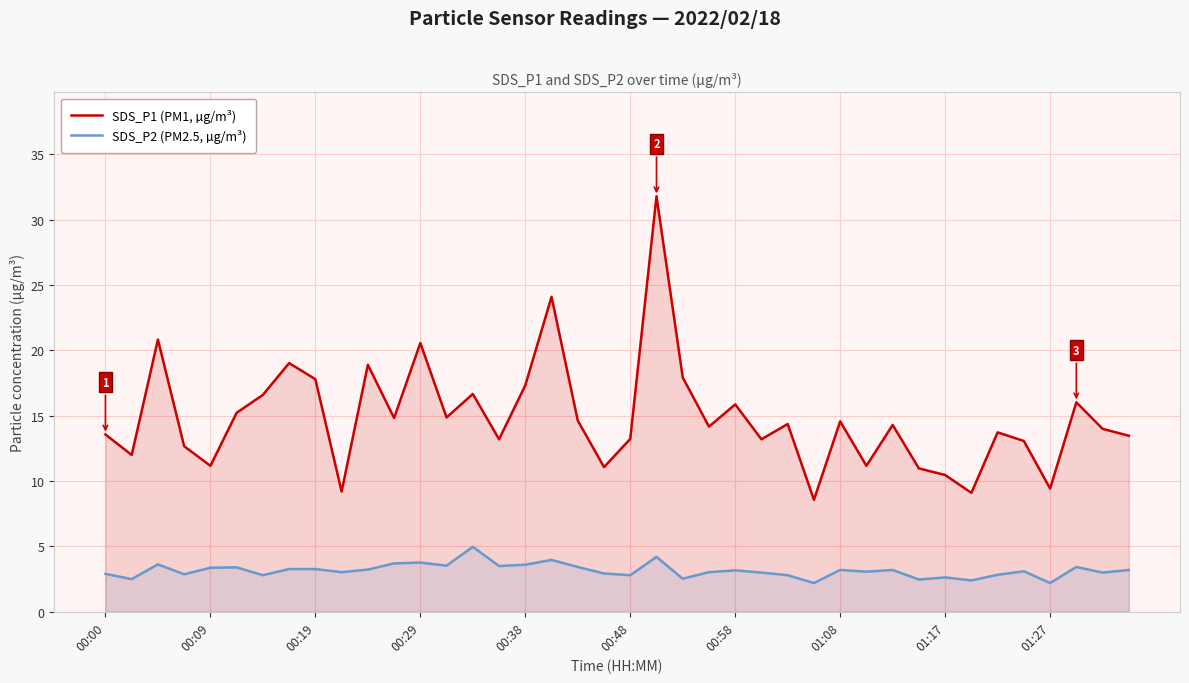

List the series in order of their peak value, lowest first.

SDS_P2 (PM2.5, µg/m³), SDS_P1 (PM1, µg/m³)